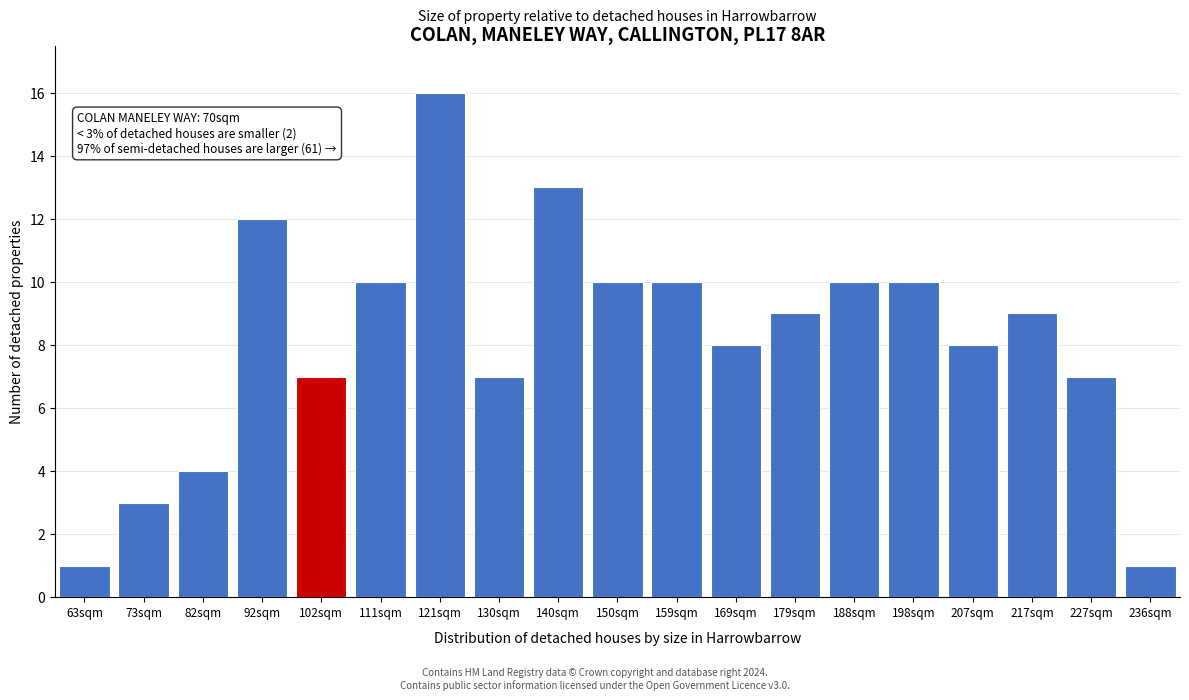

Reading right to left, extract all data points from this chart.

236sqm=1	227sqm=7	217sqm=9	207sqm=8	198sqm=10	188sqm=10	179sqm=9	169sqm=8	159sqm=10	150sqm=10	140sqm=13	130sqm=7	121sqm=16	111sqm=10	102sqm=7	92sqm=12	82sqm=4	73sqm=3	63sqm=1